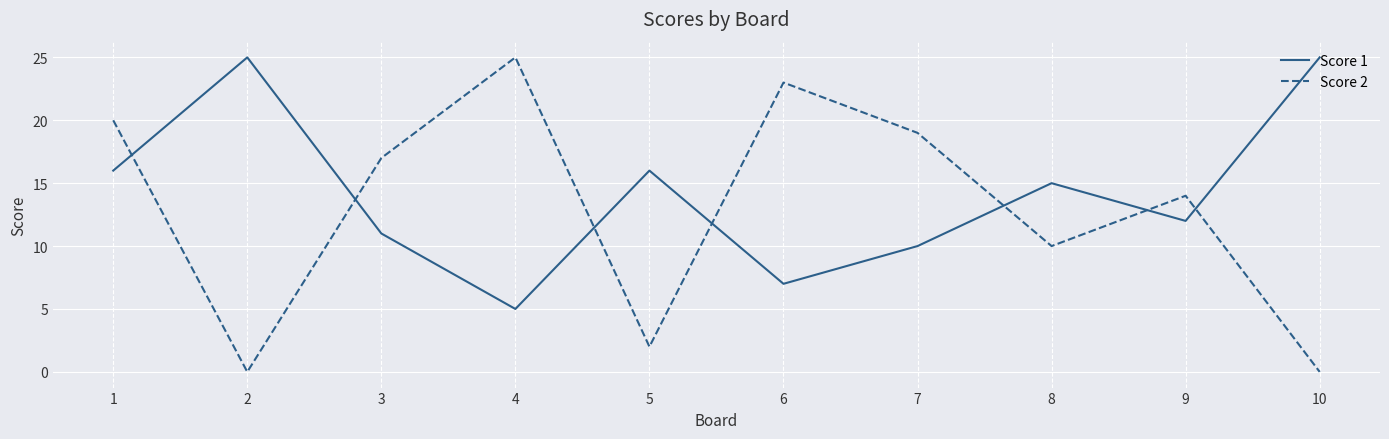

At which label does Score 2 first exceed 17?

1